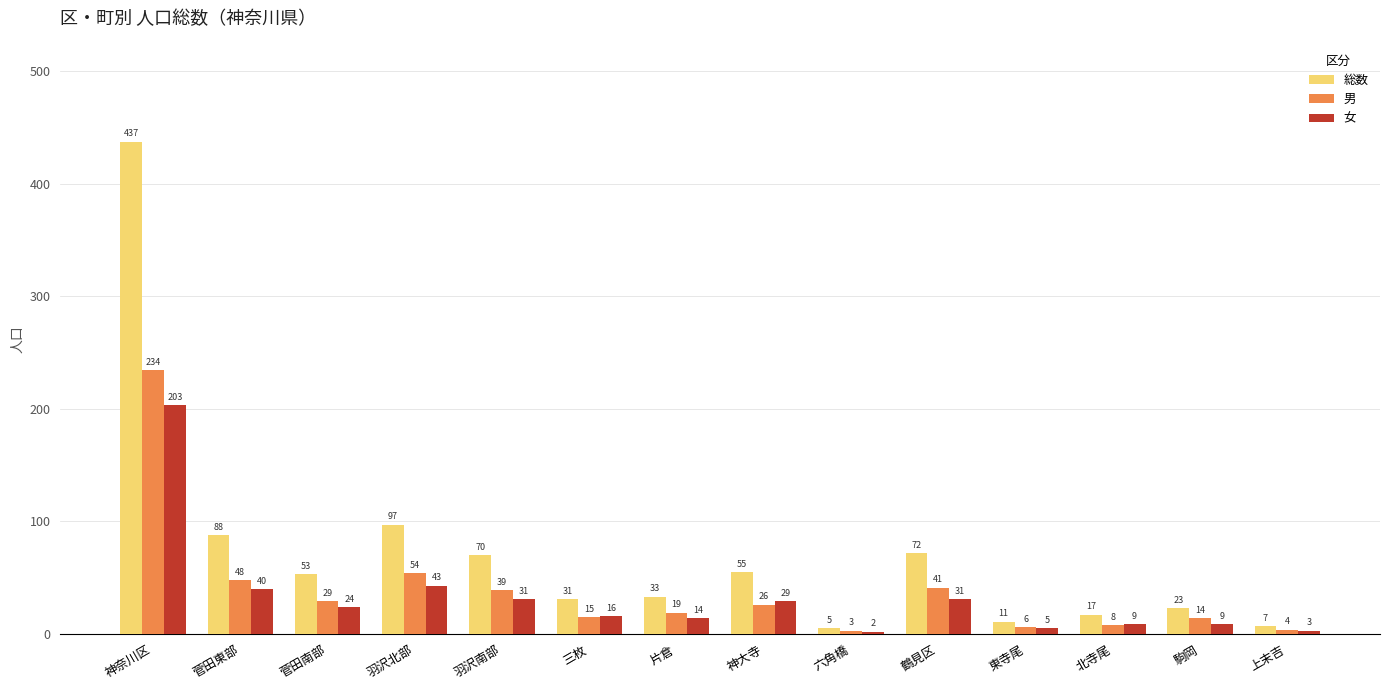

What is the value of the 男 bar at the 4th from the left?

54